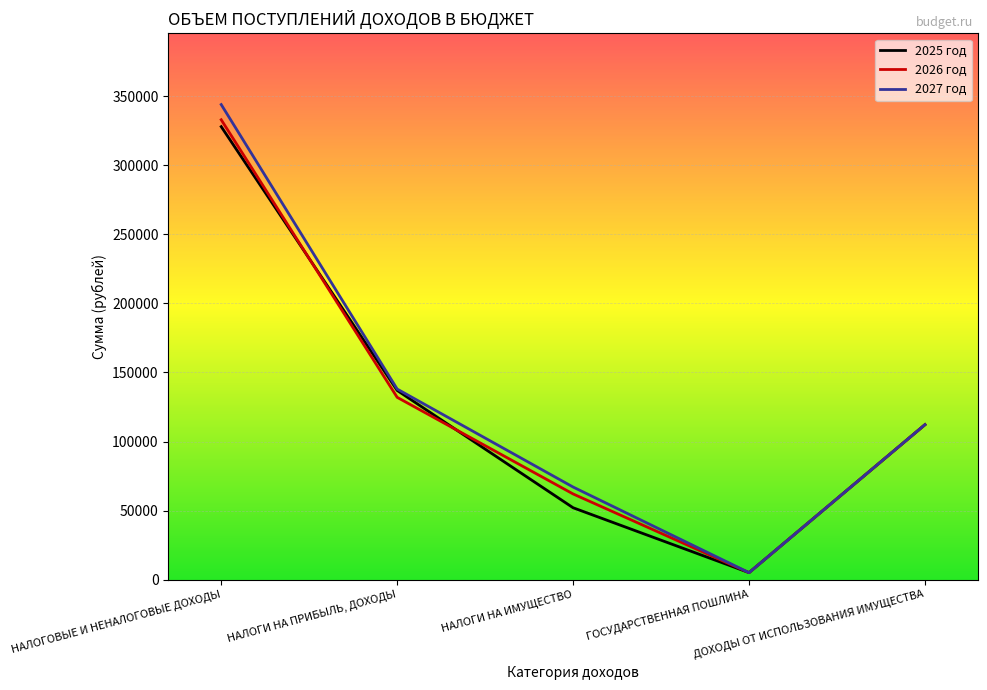

Where is the first local minimum for 2025 год?

ГОСУДАРСТВЕННАЯ ПОШЛИНА